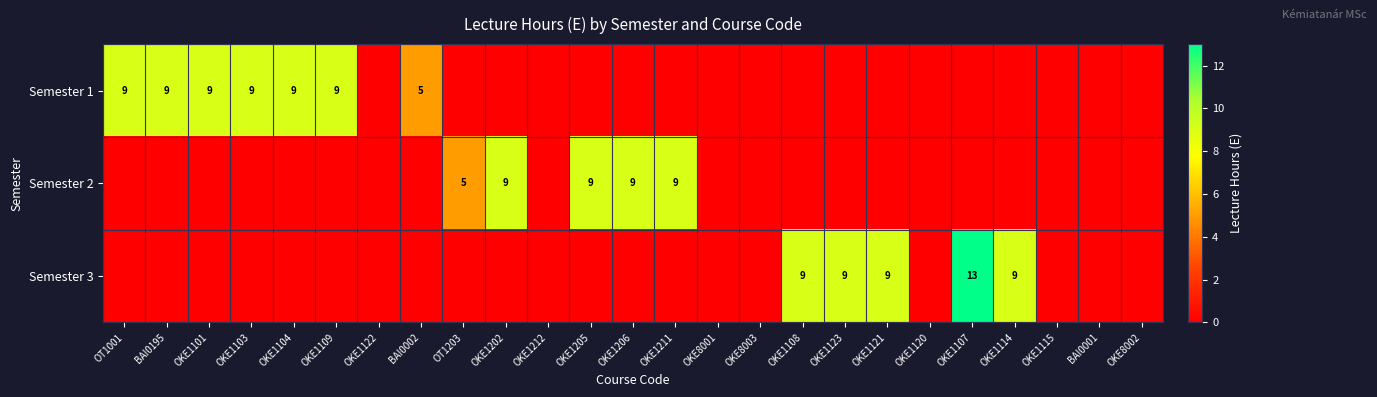

The value of Semester 1 at OKE1104 is 15. True or false?

False